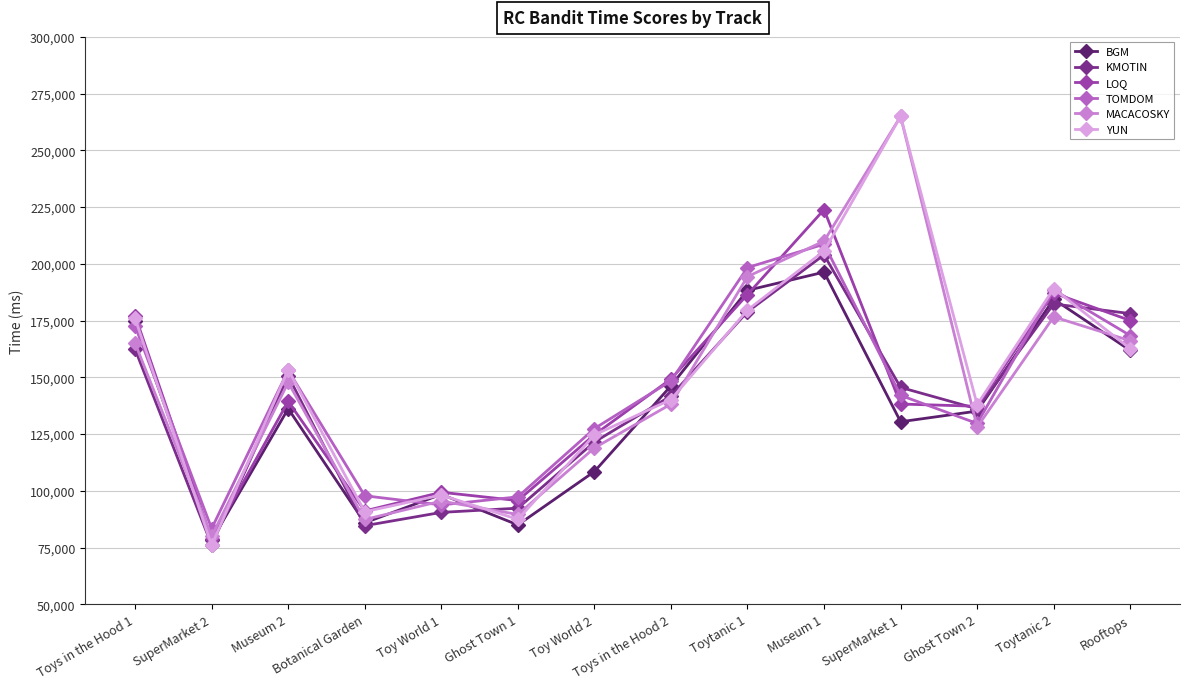

Which category has the highest value in the BGM series?

Museum 1